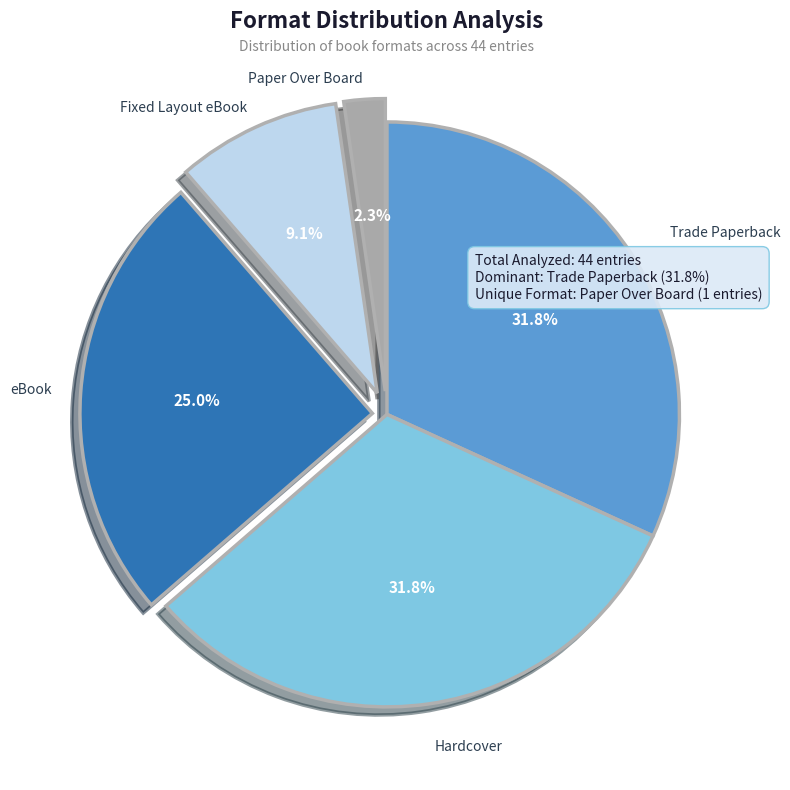

Combined, what portion of the pie is eBook and Trade Paperback?

56.8%